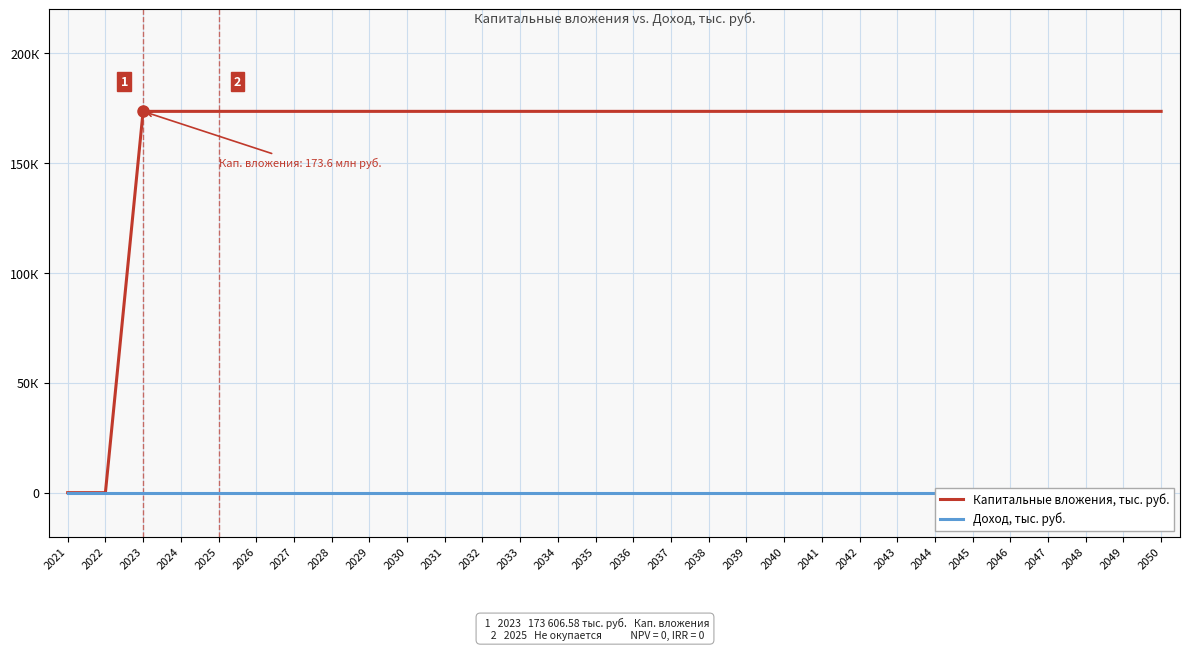

Count the number of data series in this chart.

2